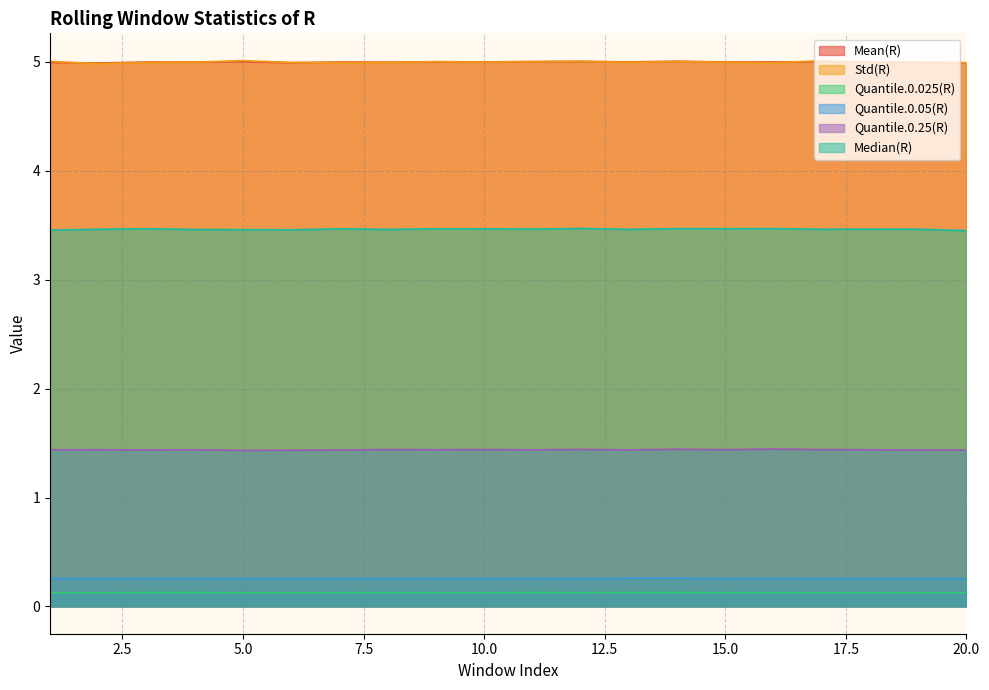

List the series in order of their peak value, lowest first.

Quantile.0.025(R), Quantile.0.05(R), Quantile.0.25(R), Median(R), Mean(R), Std(R)